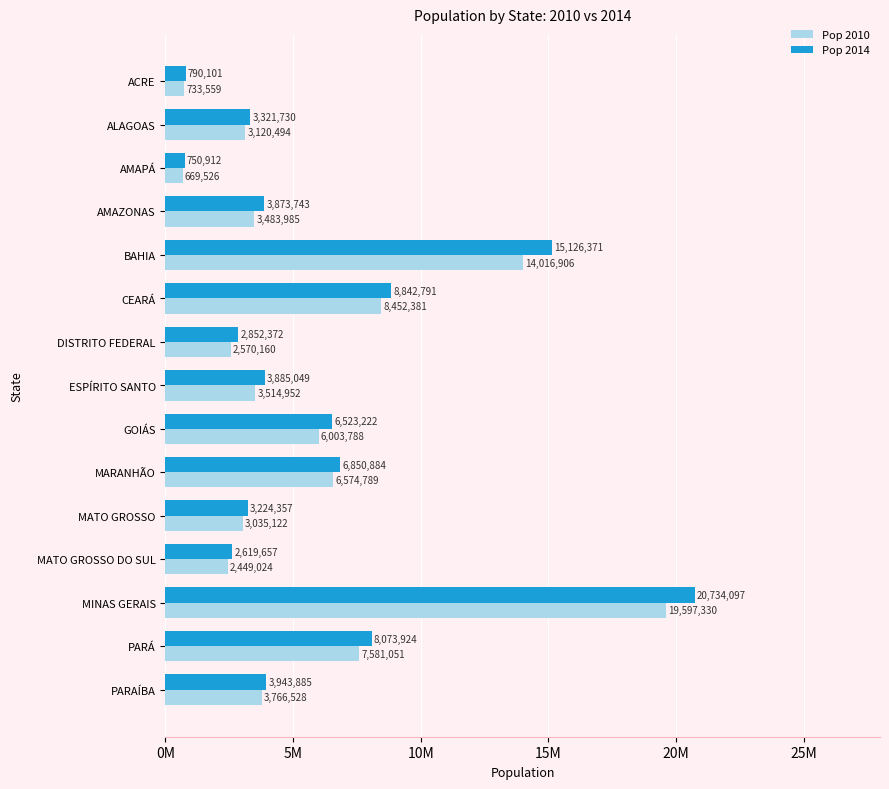

What are all the series names shown in the legend?

Pop 2010, Pop 2014